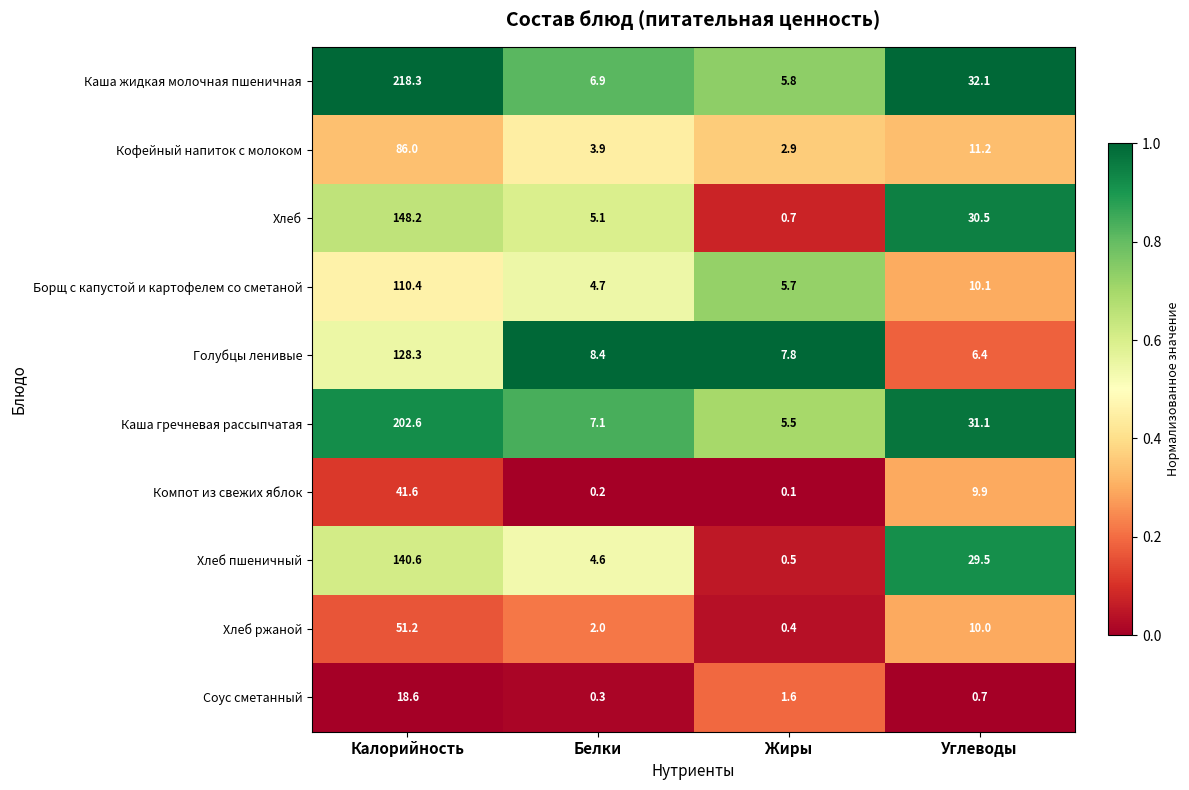

Which series has the largest total across all categories?

Каша жидкая молочная пшеничная